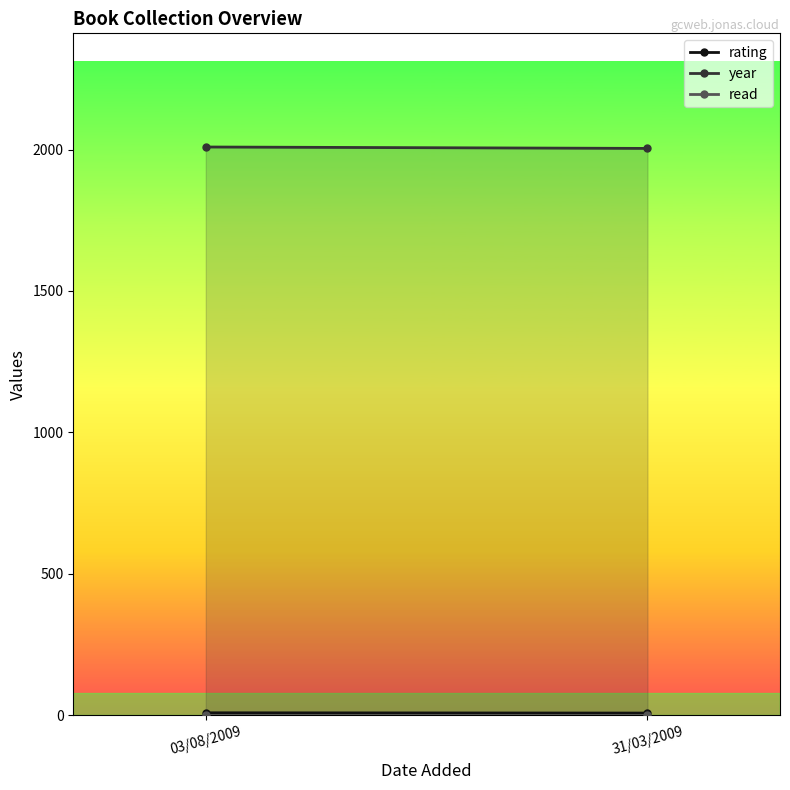

Reading left to right, extract all data points from this chart.

rating: 9	8
year: 2009	2004
read: 1	1